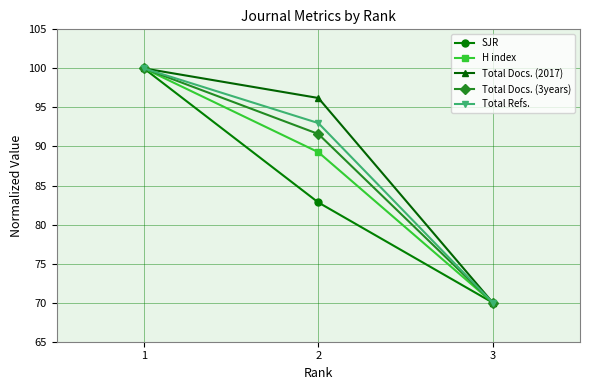

Reading left to right, what are all the values shown in this chart?

SJR: 100.0	82.8	70.0
H index: 100.0	89.3	70.0
Total Docs. (2017): 100.0	96.2	70.0
Total Docs. (3years): 100.0	91.6	70.0
Total Refs.: 100.0	93.0	70.0